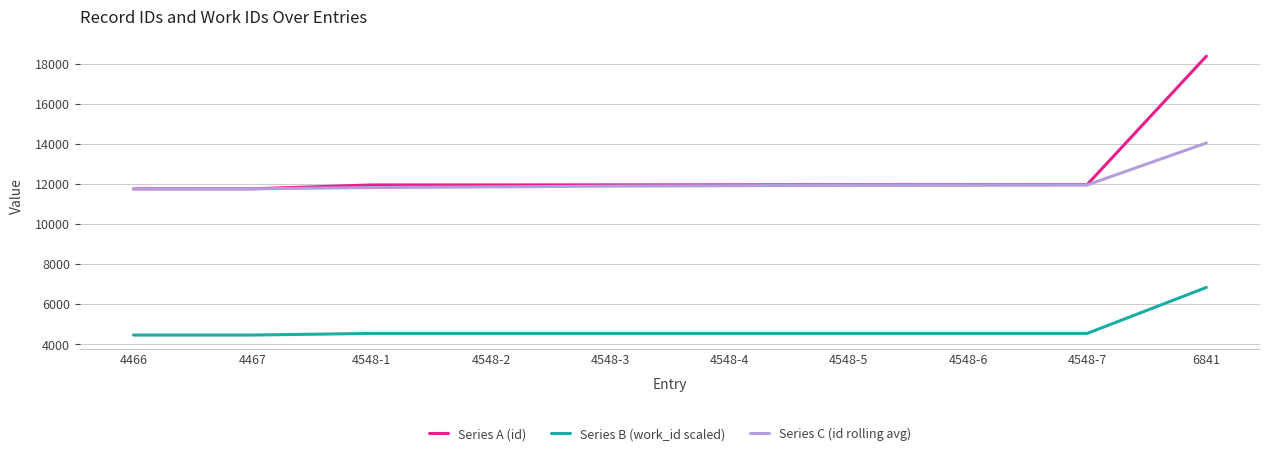

Which category has the highest value across all series?

6841